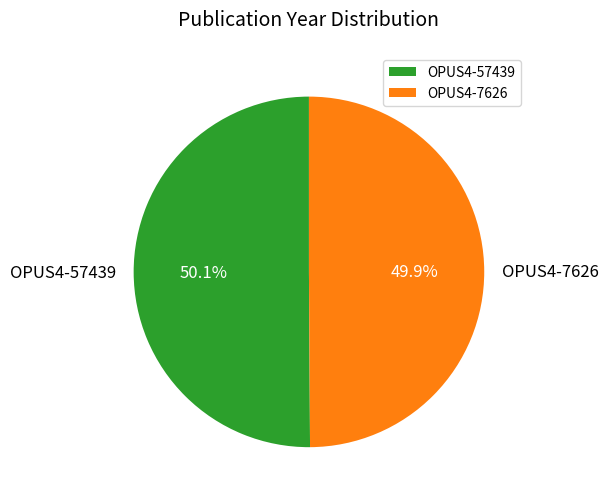

What is the ratio of the value at OPUS4-7626 to the value at OPUS4-57439?

1.0